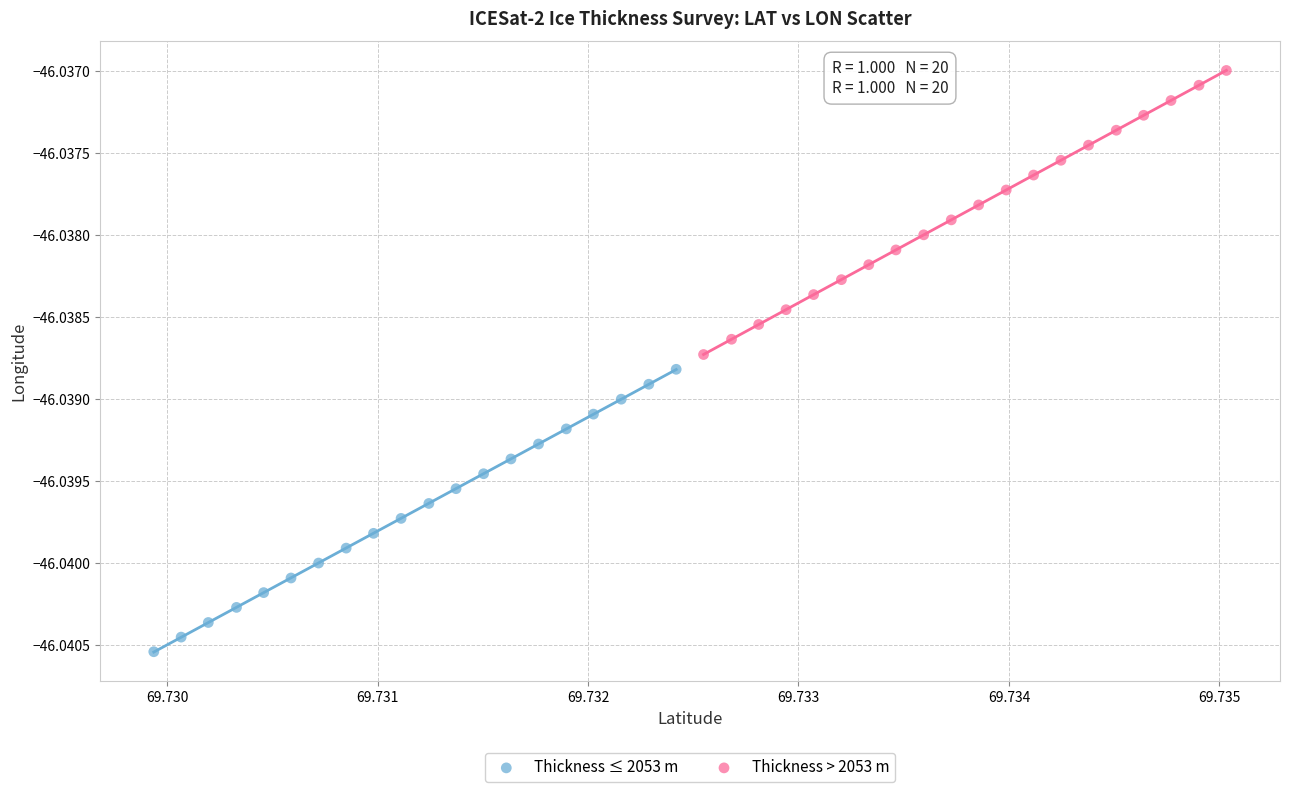

Which series contains the lowest Y value?

Thickness ≤ 2053 m